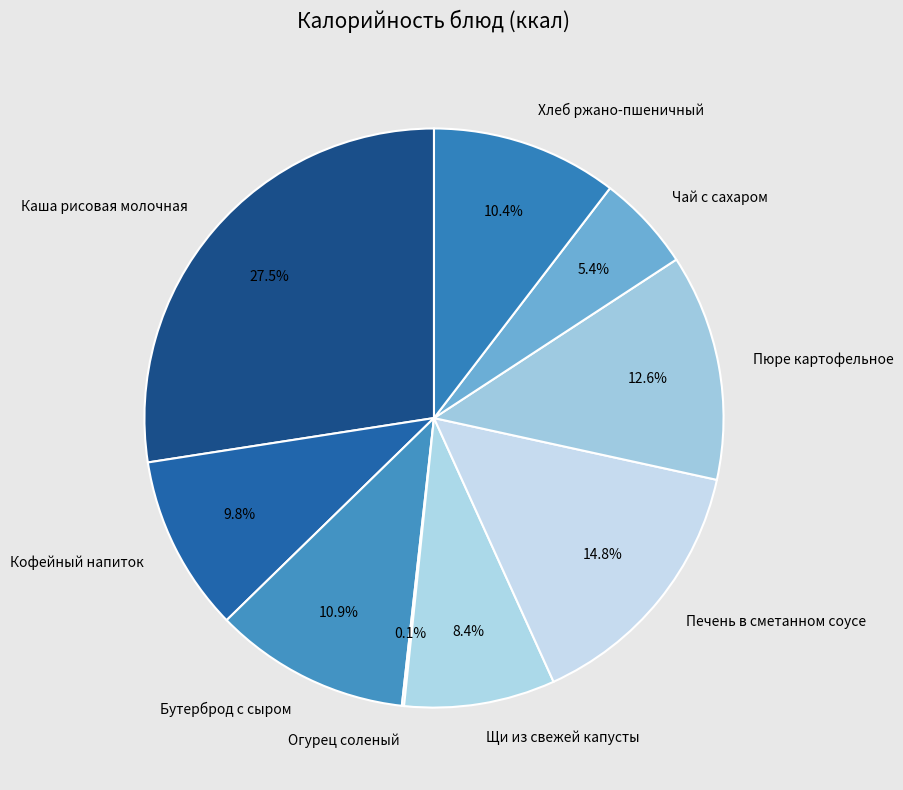

Approximately how many times larger is the value at Печень в сметанном соусе compared to Каша рисовая молочная?

0.5